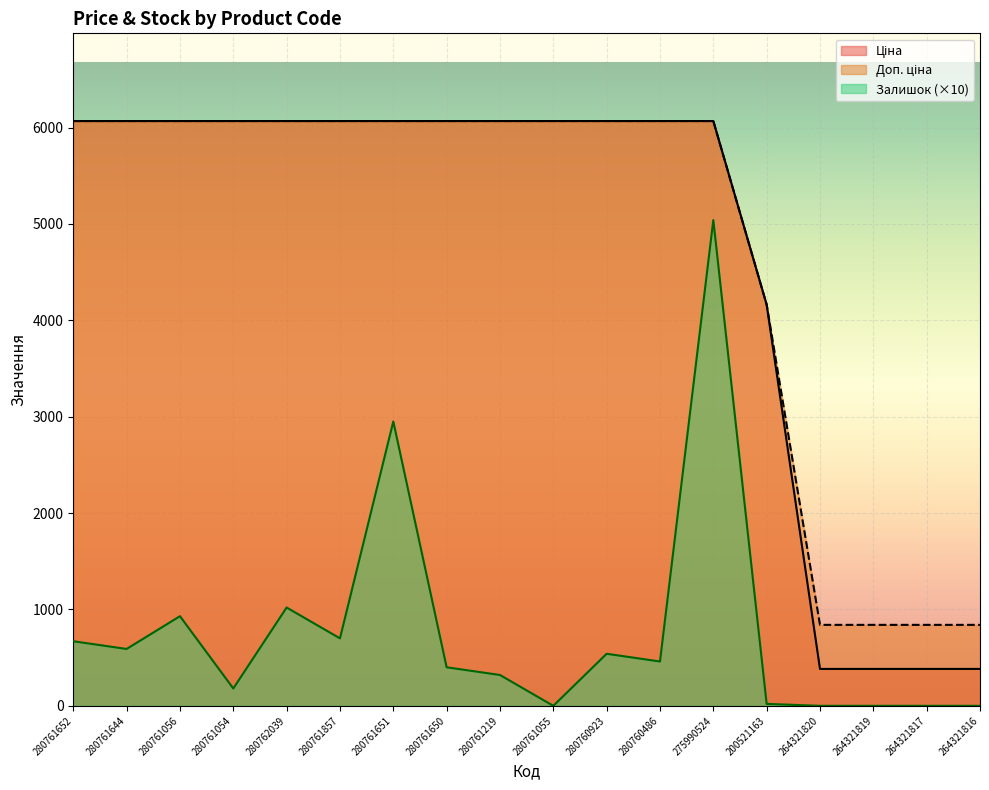

At which label does Ціна reach its peak?

280761652